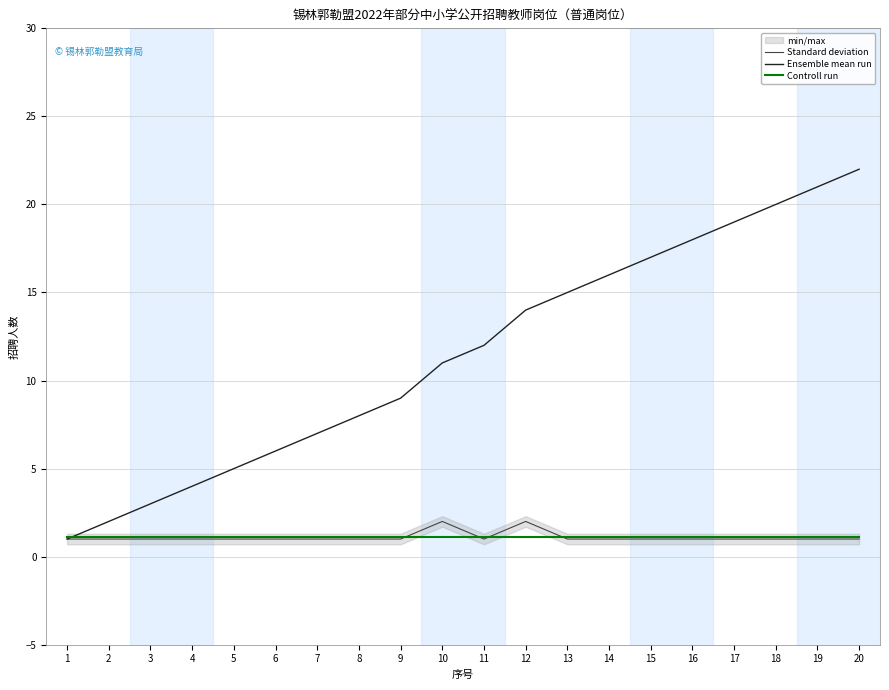

The value of Standard deviation at 18 is 1.0. True or false?

True